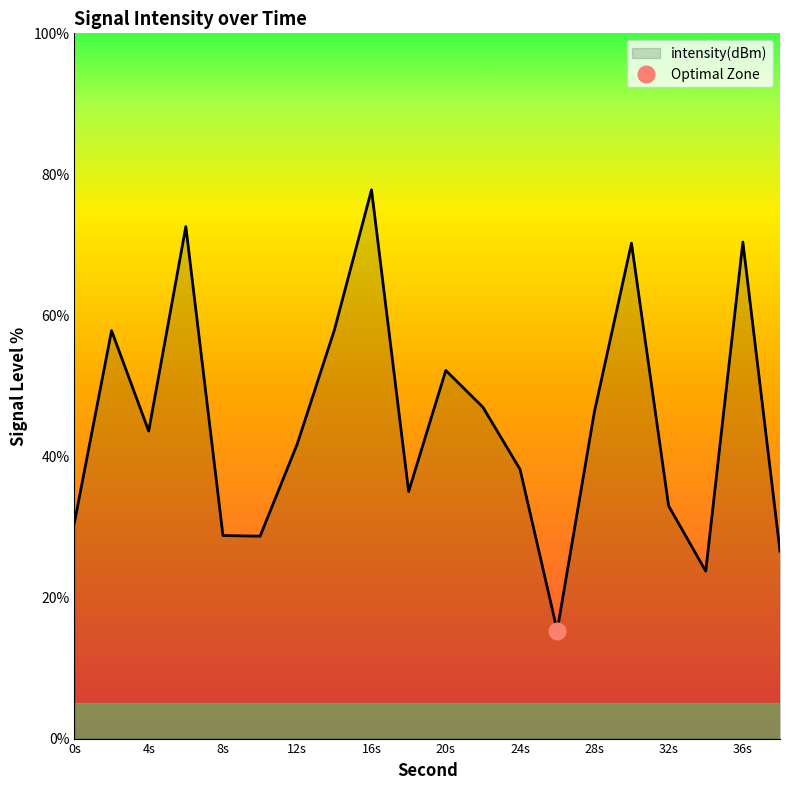

What is the value of the 6th point from the left?

28.7